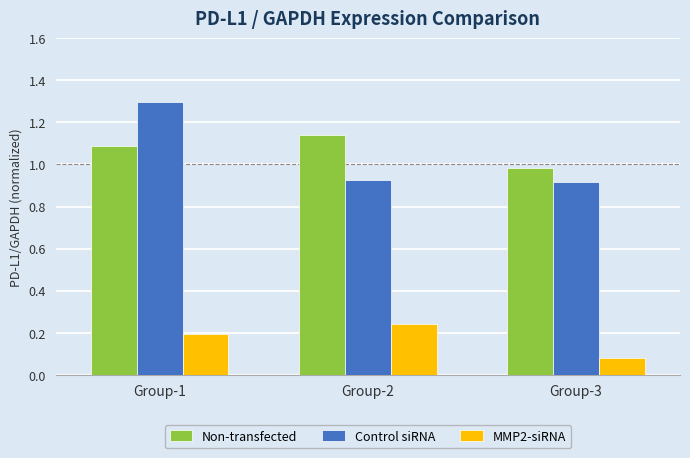

Which series changed the most between Group-2 and Group-3?

MMP2-siRNA